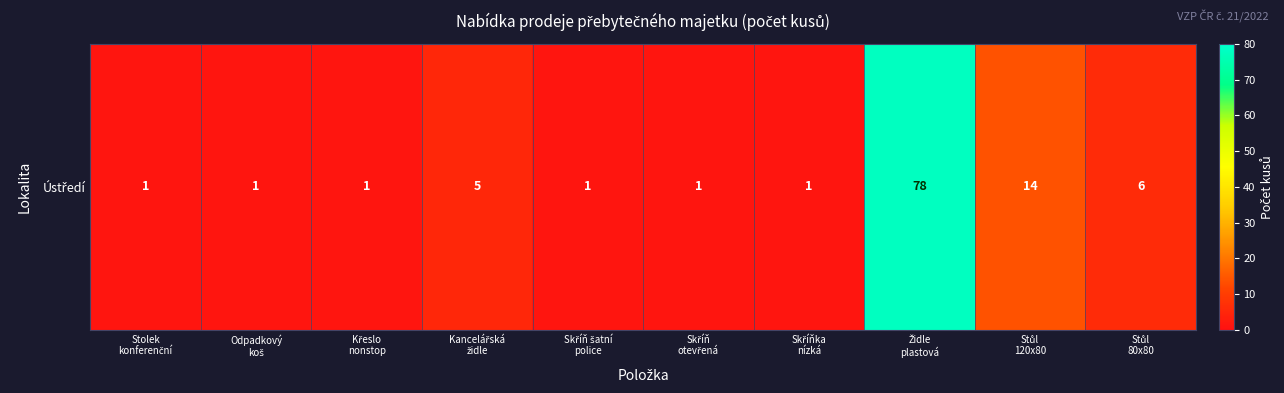

What is the sum of the values at Skříň
otevřená and Skříň šatní
police?

2